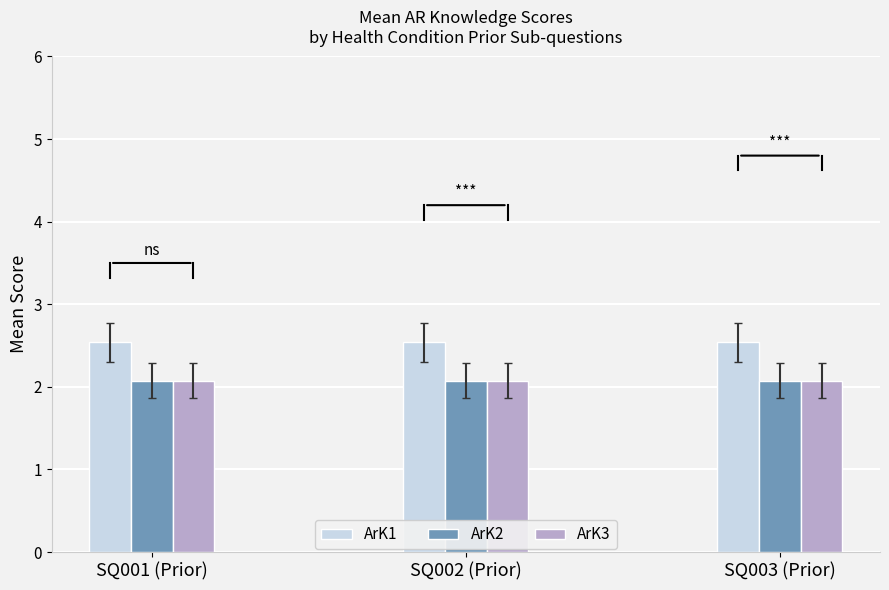

What is the spread (max minus min) of values at SQ001 (Prior)?

0.5